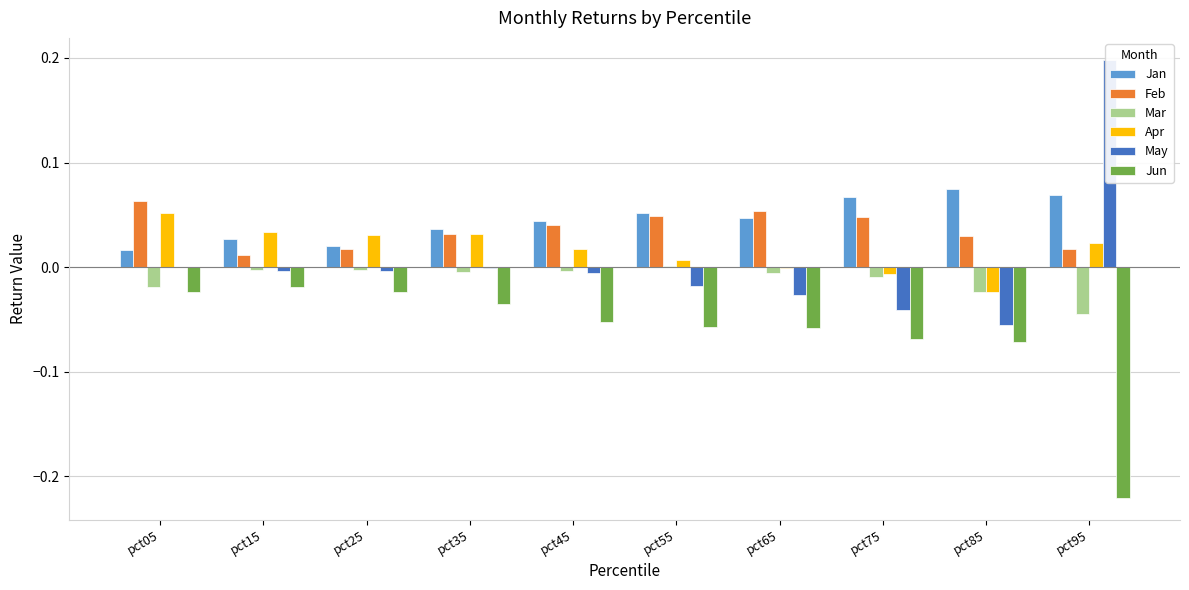

At which label does Jun reach its minimum?

pct95